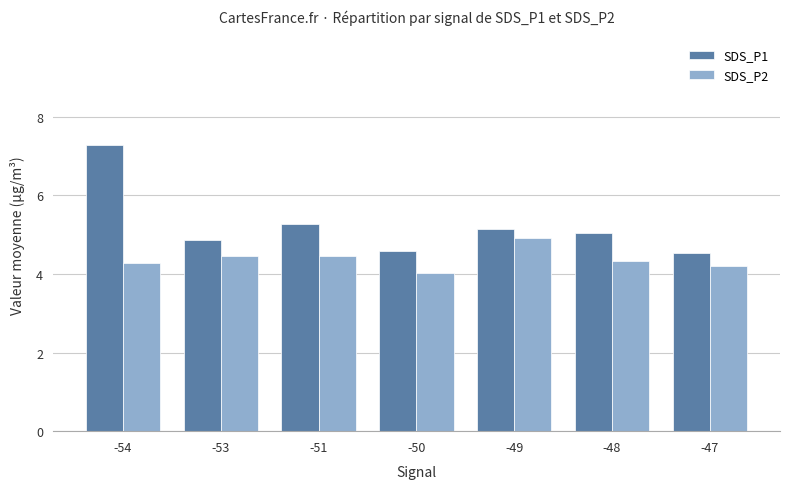

Is the value of SDS_P2 at -53 greater than the value of SDS_P1 at -54?

No